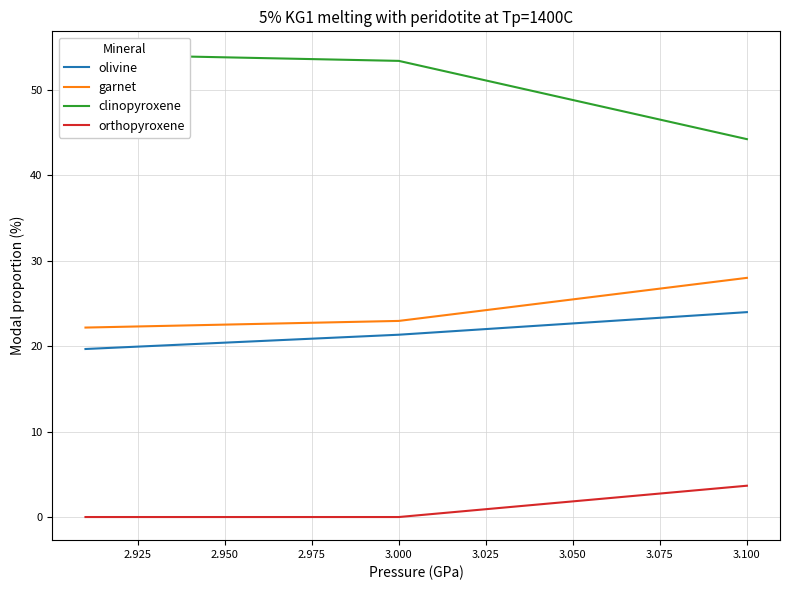

How many series are shown in this chart?

4